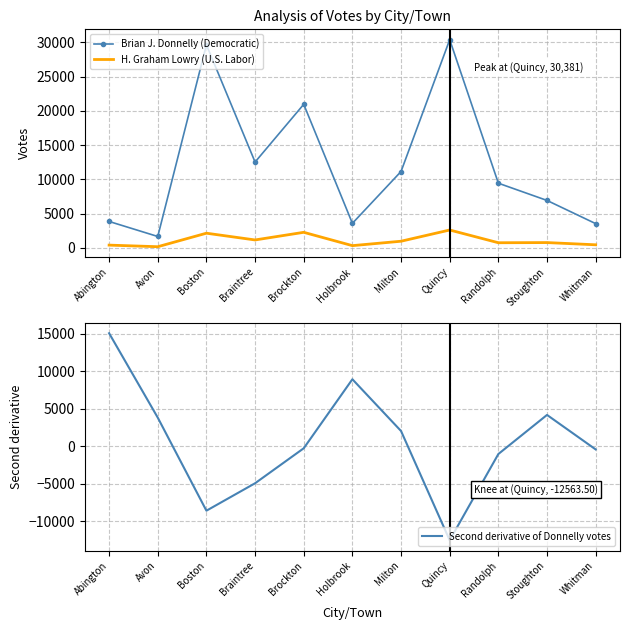

Is it true that H. Graham Lowry (U.S. Labor) equals 752.0 at Randolph?

True